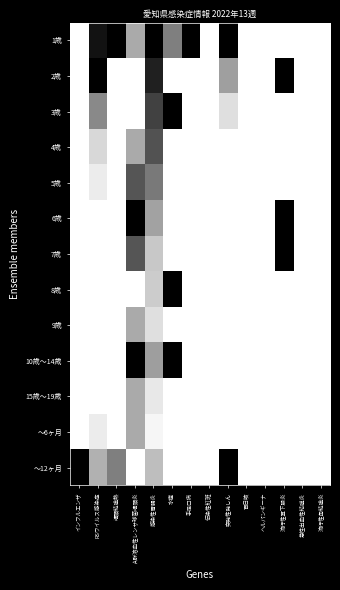

What is the maximum value shown in the chart?

1.0